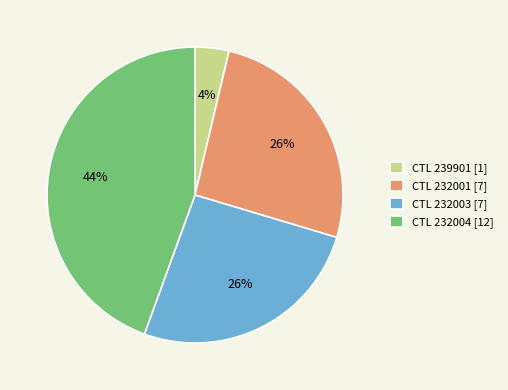

How many slices are in this pie chart?

4